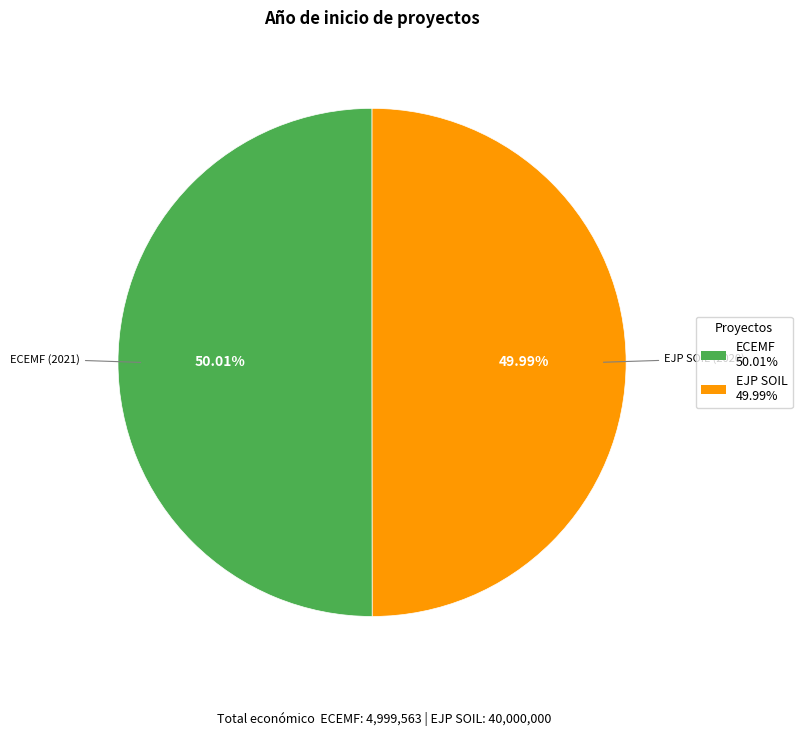

Does any single category account for the majority?

Yes